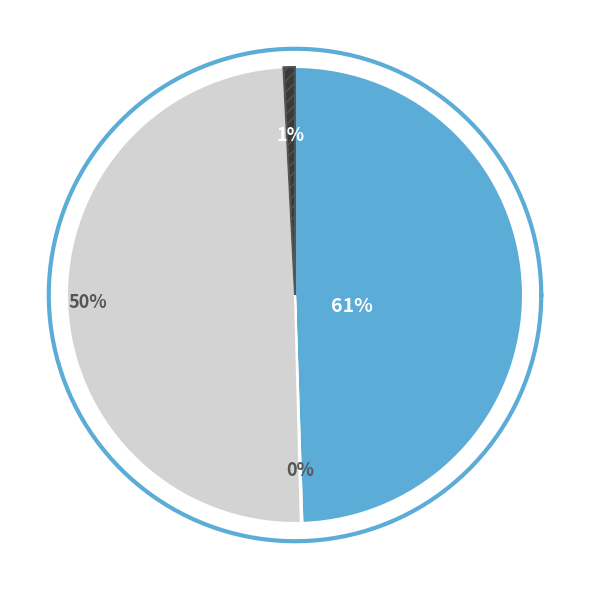

Is there any slice that represents more than half of the pie?

No